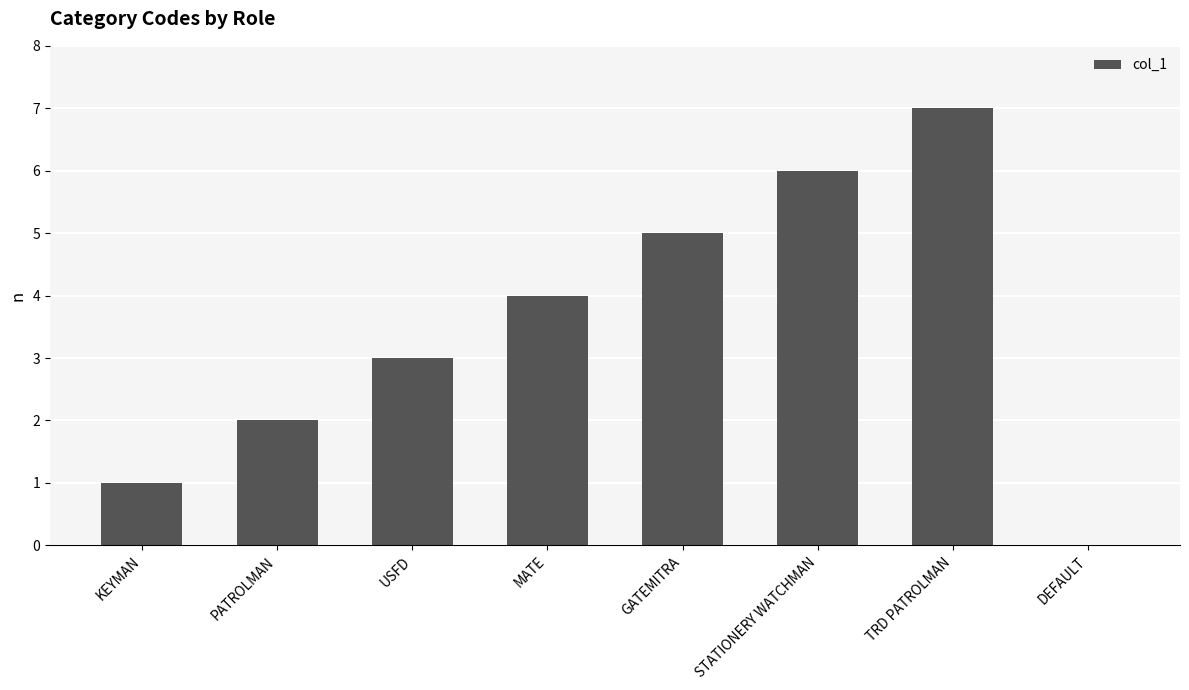

Reading left to right, extract all data points from this chart.

KEYMAN=1	PATROLMAN=2	USFD=3	MATE=4	GATEMITRA=5	STATIONERY WATCHMAN=6	TRD PATROLMAN=7	DEFAULT=0